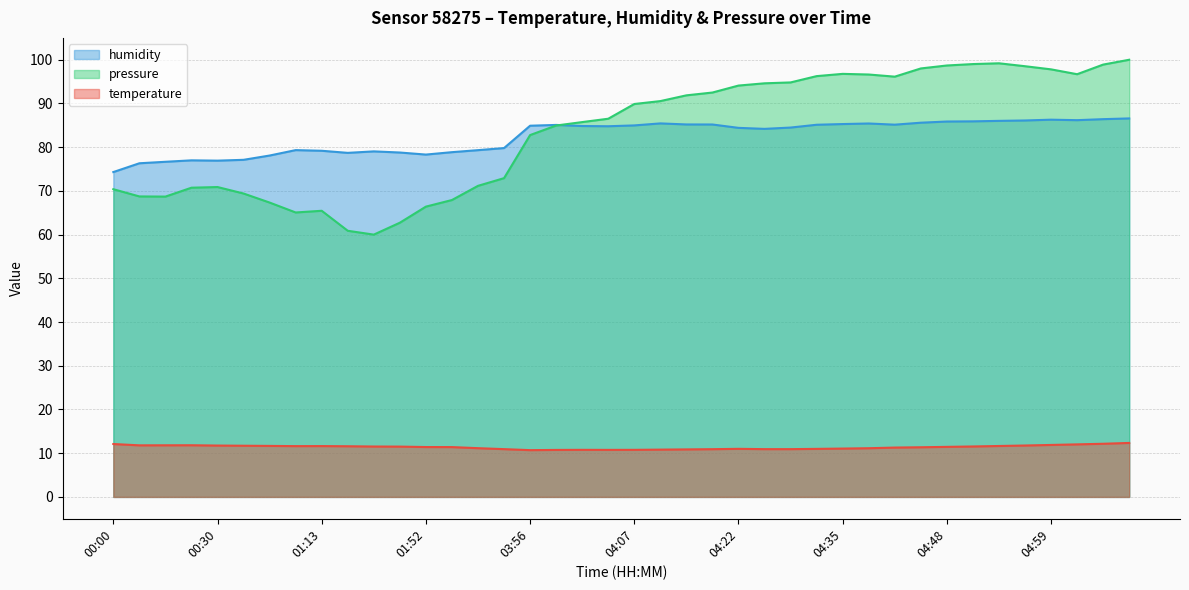

What is the difference between the maximum and second lowest values in the humidity series?

10.3